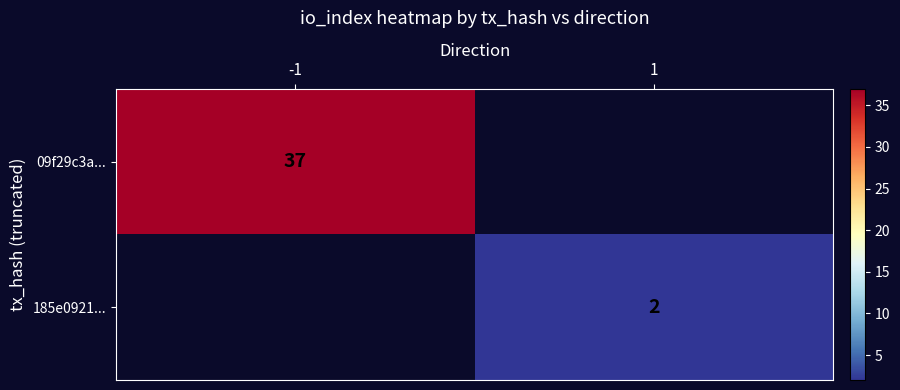

The value of 09f29c3a... at -1 is 37. True or false?

True